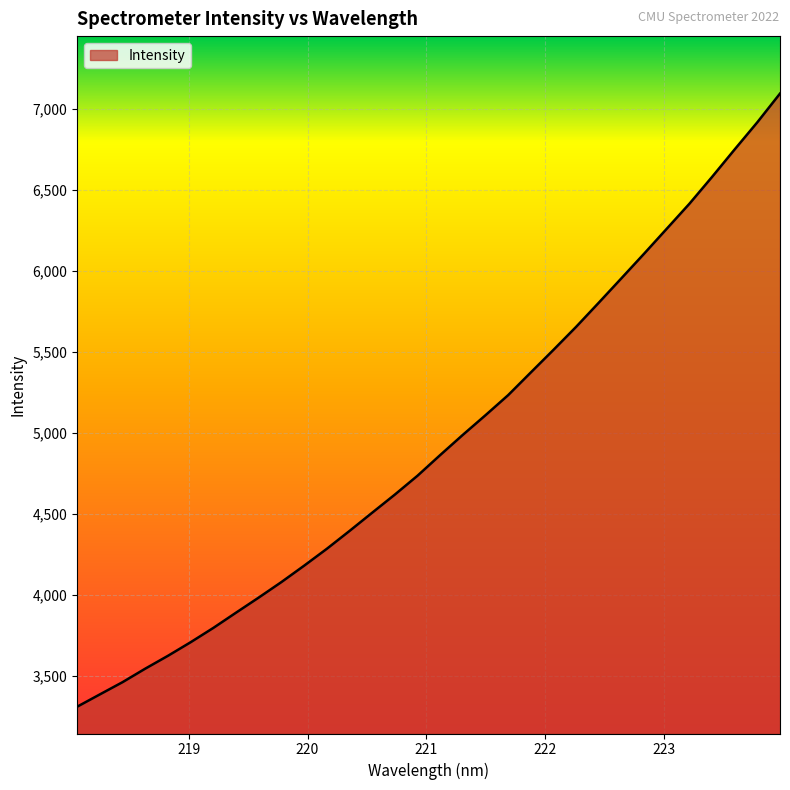

What is the difference between the maximum and minimum values?

3784.9